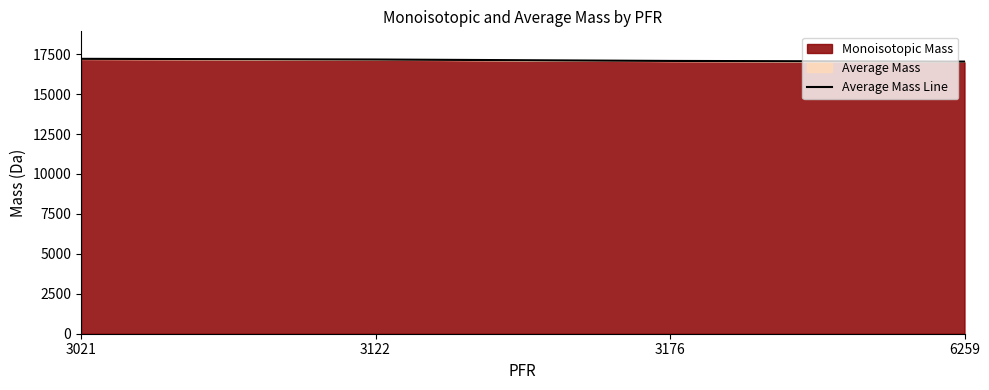

True or false: the data shows 22585.6 at 3176.

False